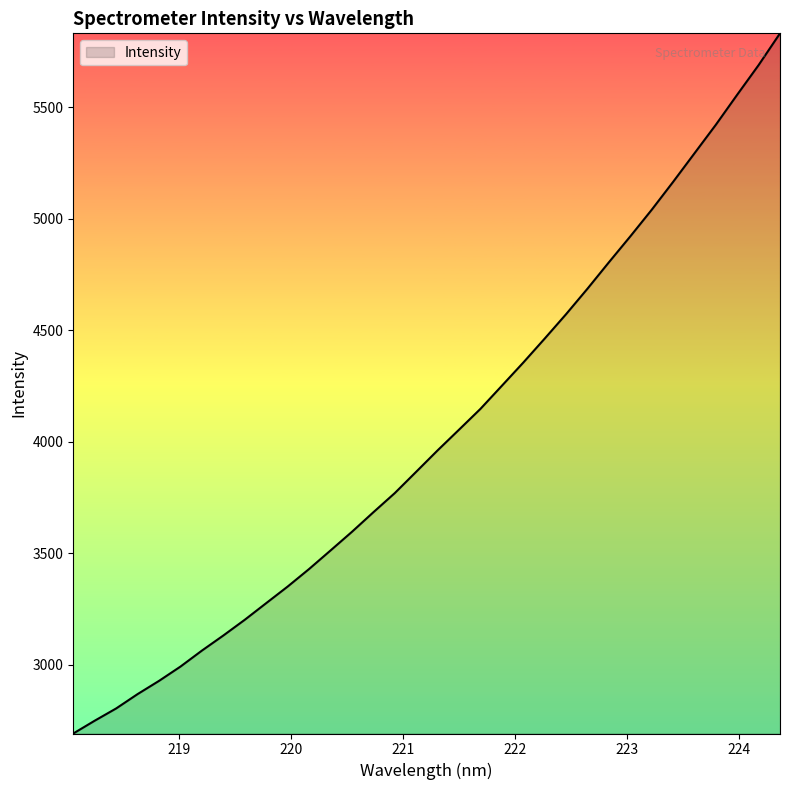

What is the minimum value shown in the chart?

2692.0